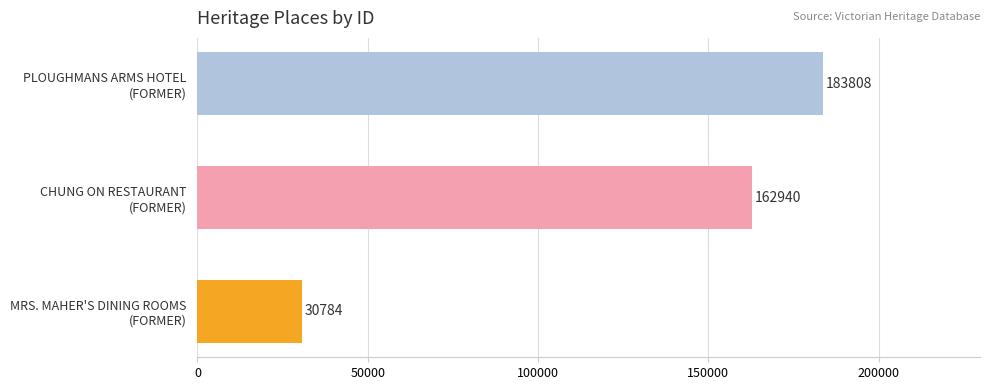

What is the smallest value displayed?

30784